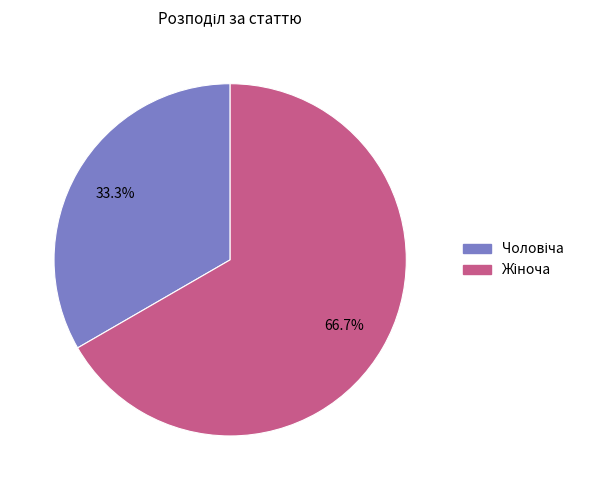

Does any single category account for the majority?

Yes